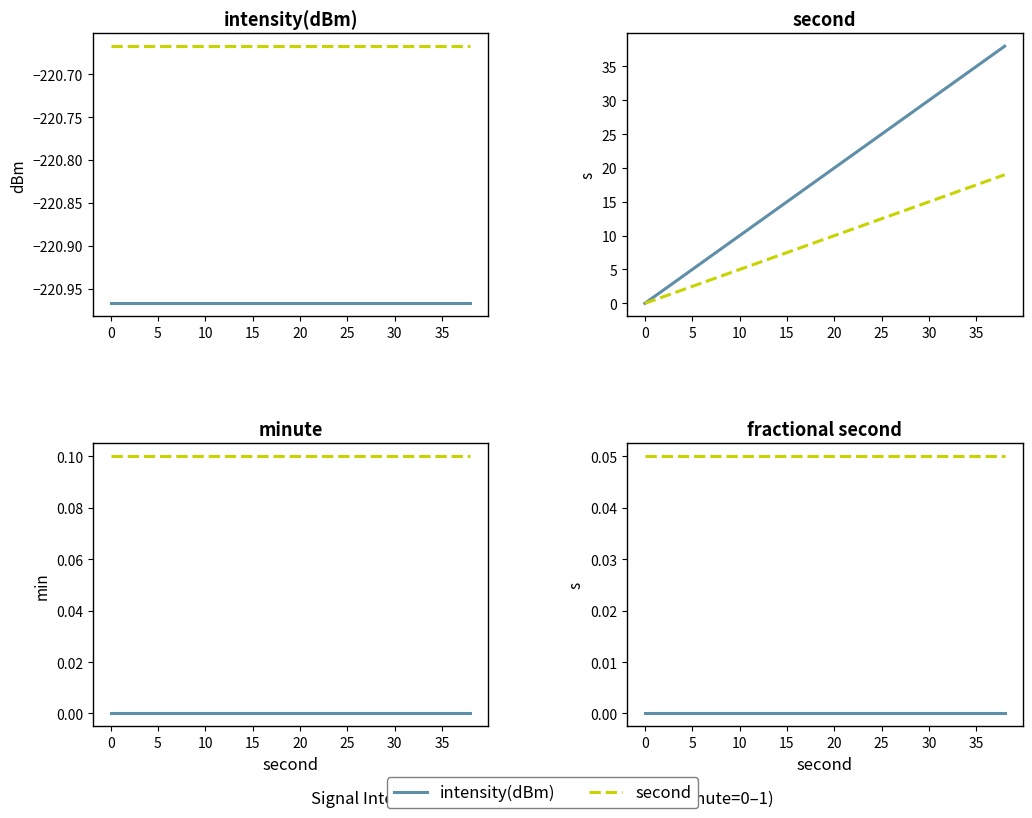

Rank the categories by second value from lowest to highest.

0, 1, 2, 3, 4, 5, 6, 7, 8, 9, 10, 11, 12, 13, 14, 15, 16, 17, 18, 19